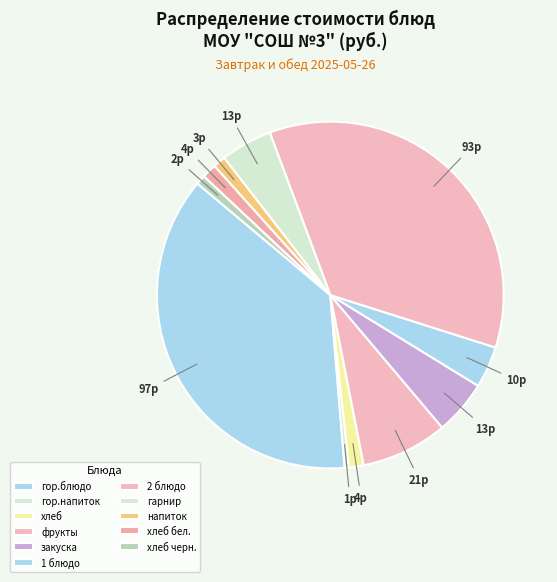

To the nearest percent, what portion does хлеб черн. represent?

1%